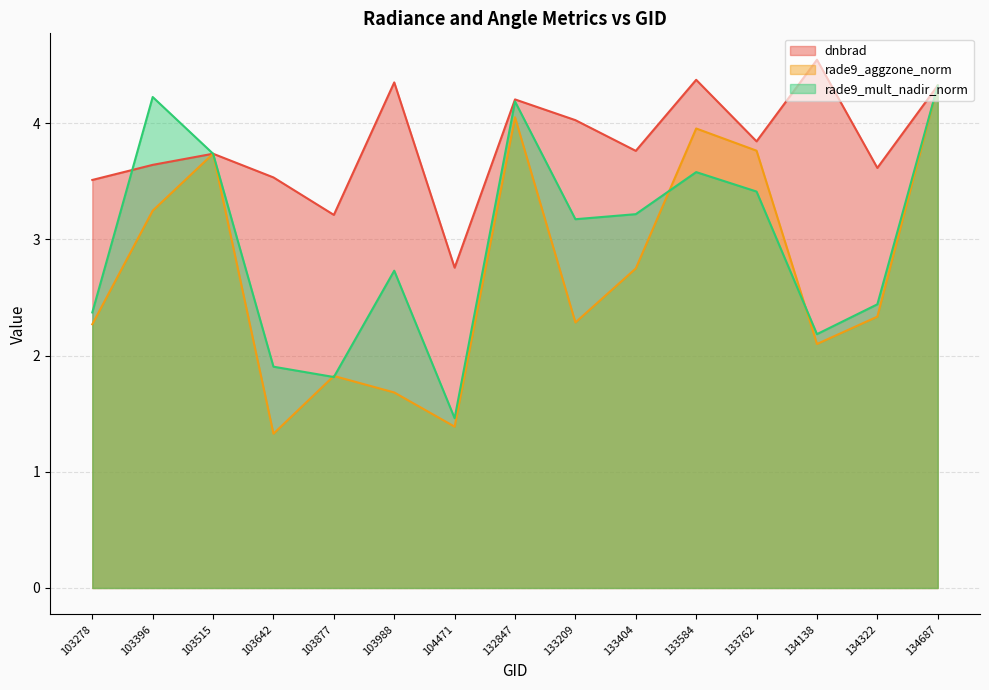

Which label corresponds to the smallest value in the chart?

103642